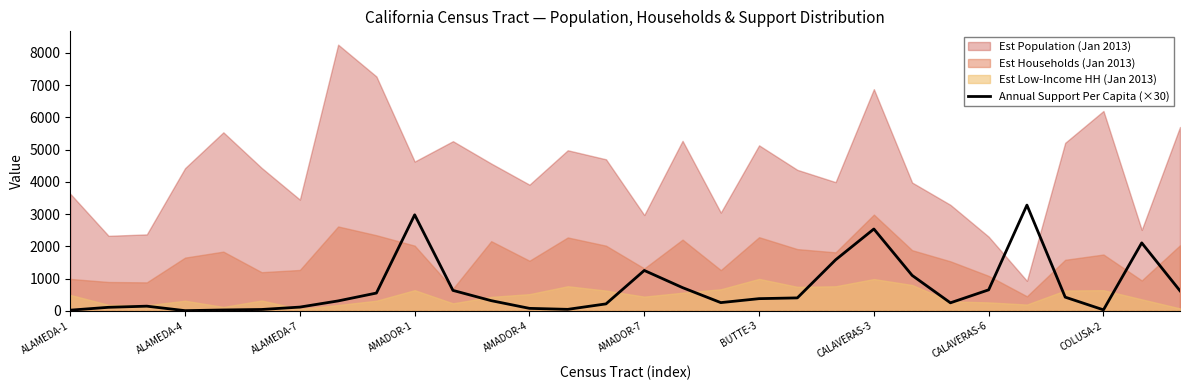

What is the label of the 23rd point from the left?

22